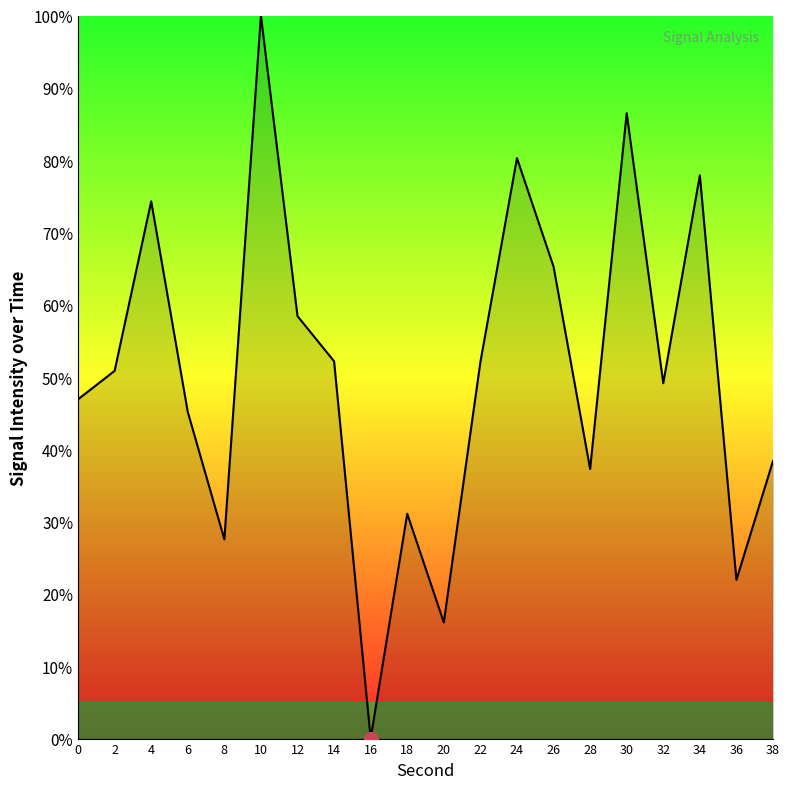

At which category does the data reach its first local peak?

4